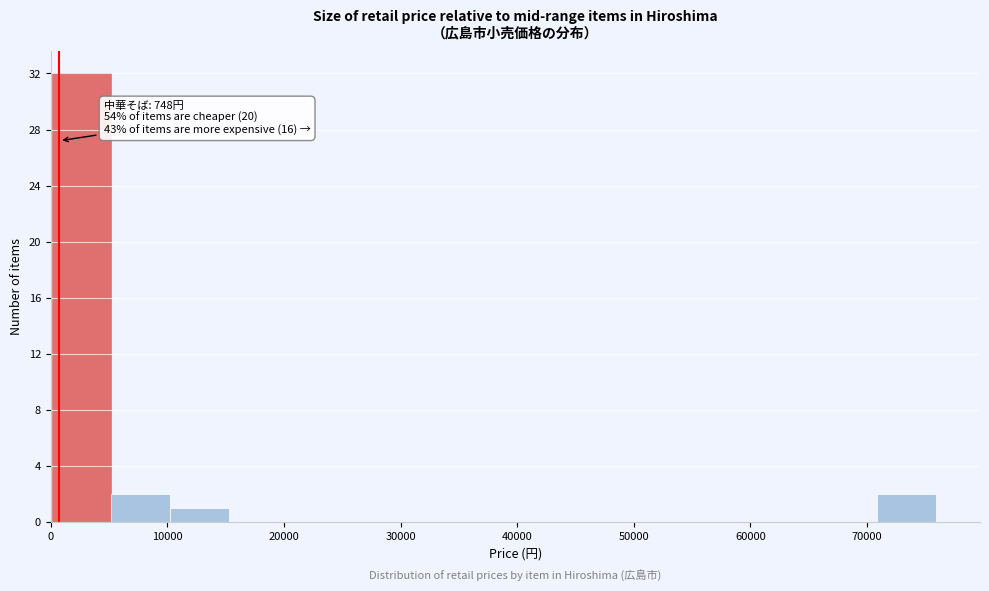

Which range on the x-axis has the tallest bar?

0 to 5000